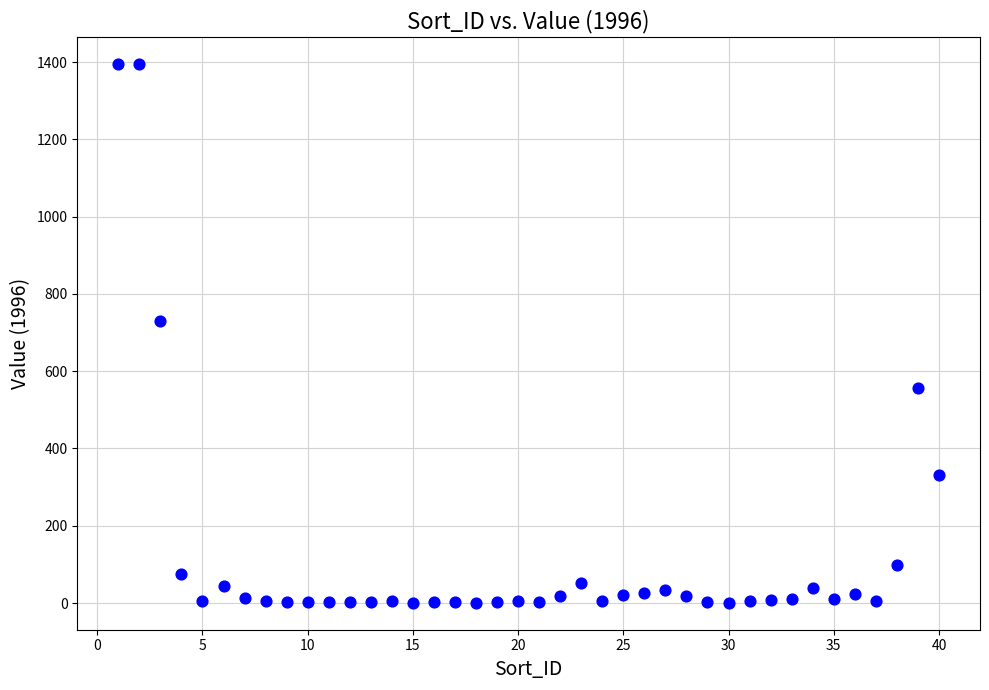

What Y value in the scatter plot is closest to 697?

729.4